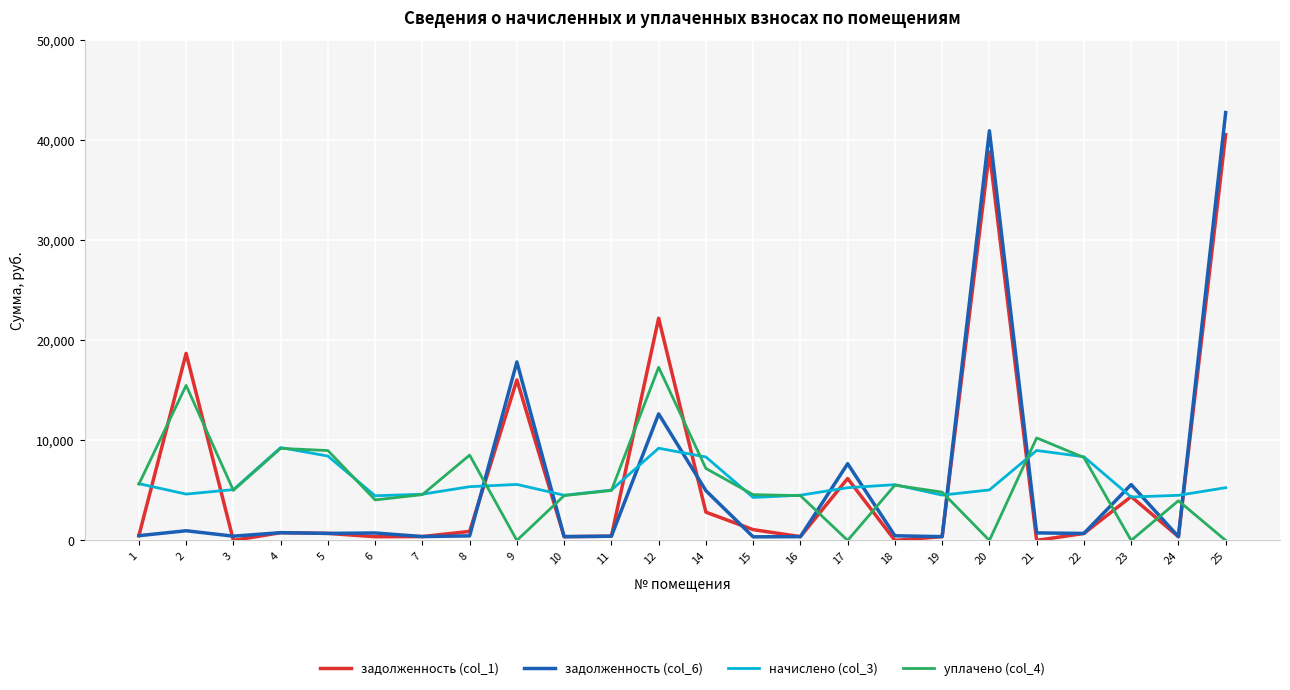

Is this an area chart (filled region under the line)?

No